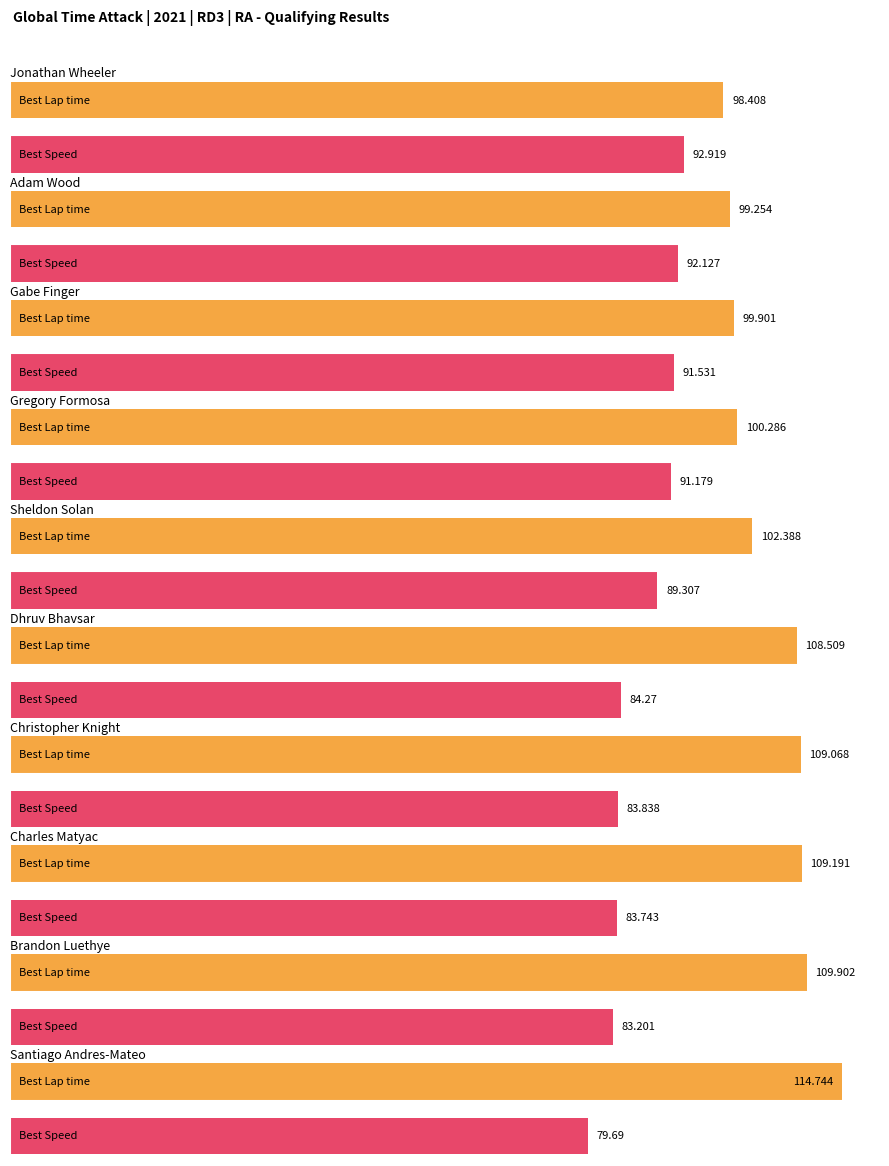

Are the bars grouped side by side (vs. stacked)?

Yes